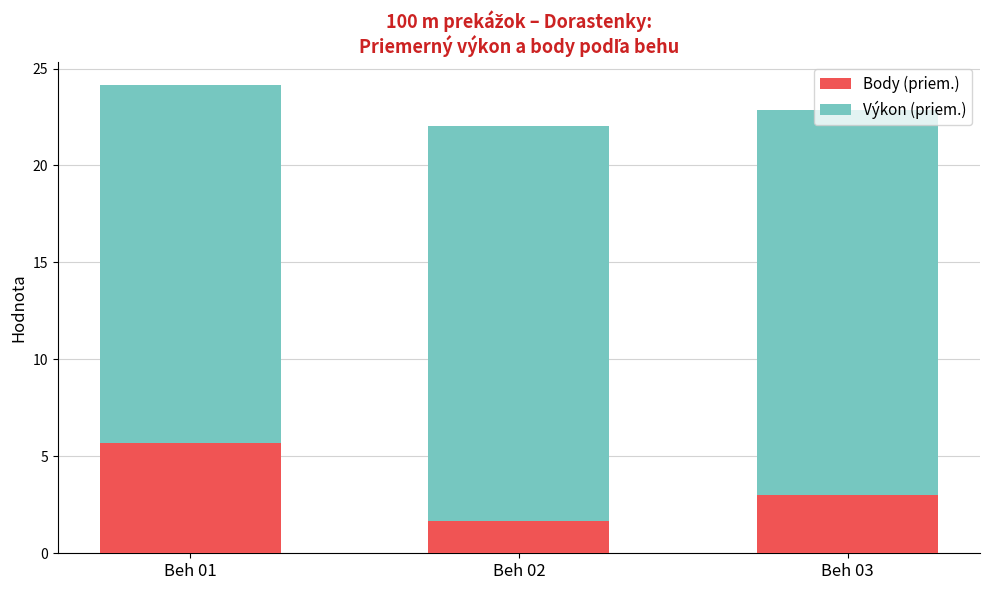

What are all the series names shown in the legend?

Body (priem.), Výkon (priem.)